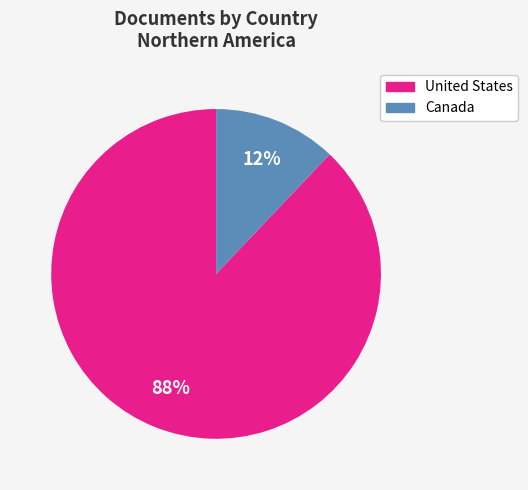

How many segments does this pie chart have?

2